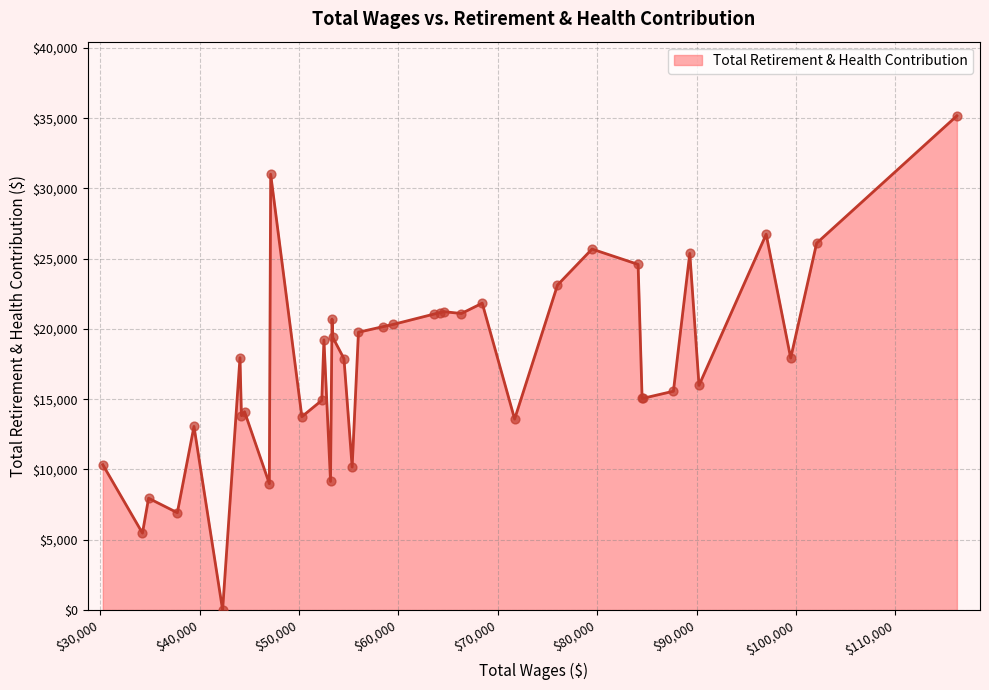

What is the difference between the maximum and minimum values?

35169